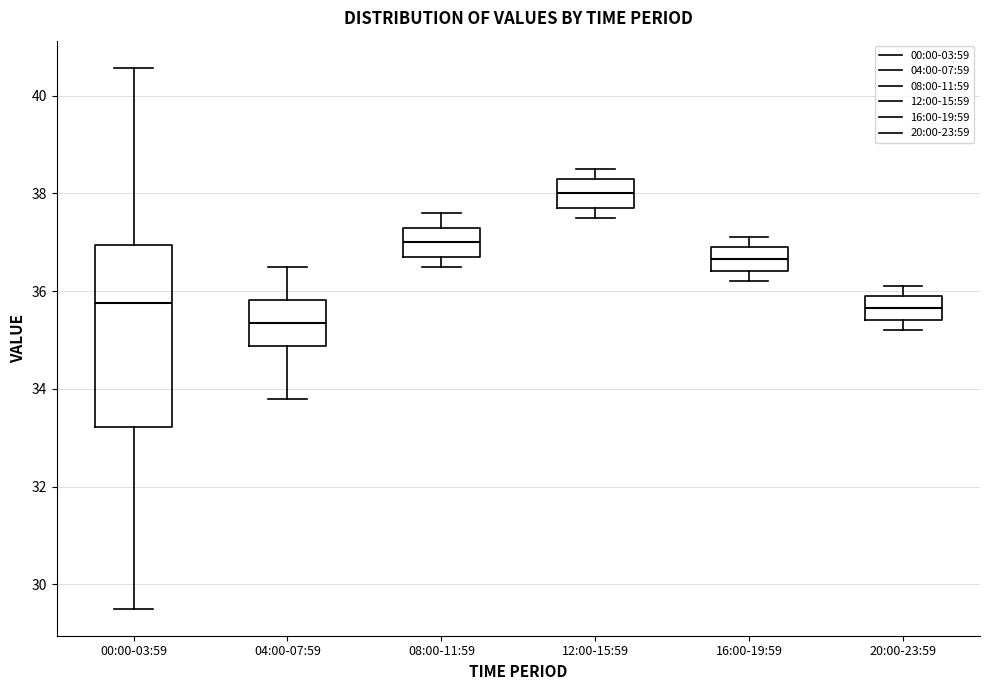

Reading left to right, transcribe this box plot: for each box, give where its median line is, the range the box spans, and where its two whiskers end, as read against the y-axis. The values are not printed on the chart, so give them approximately, as read against the axis.

00:00-03:59: median 35.8, box 33.2 to 37.0, whiskers 29.6 to 40.6
04:00-07:59: median 35.4, box 34.8 to 35.8, whiskers 33.8 to 36.6
08:00-11:59: median 37.0, box 36.8 to 37.4, whiskers 36.6 to 37.6
12:00-15:59: median 38.0, box 37.8 to 38.4, whiskers 37.6 to 38.6
16:00-19:59: median 36.6, box 36.4 to 37.0, whiskers 36.2 to 37.2
20:00-23:59: median 35.6, box 35.4 to 36.0, whiskers 35.2 to 36.2